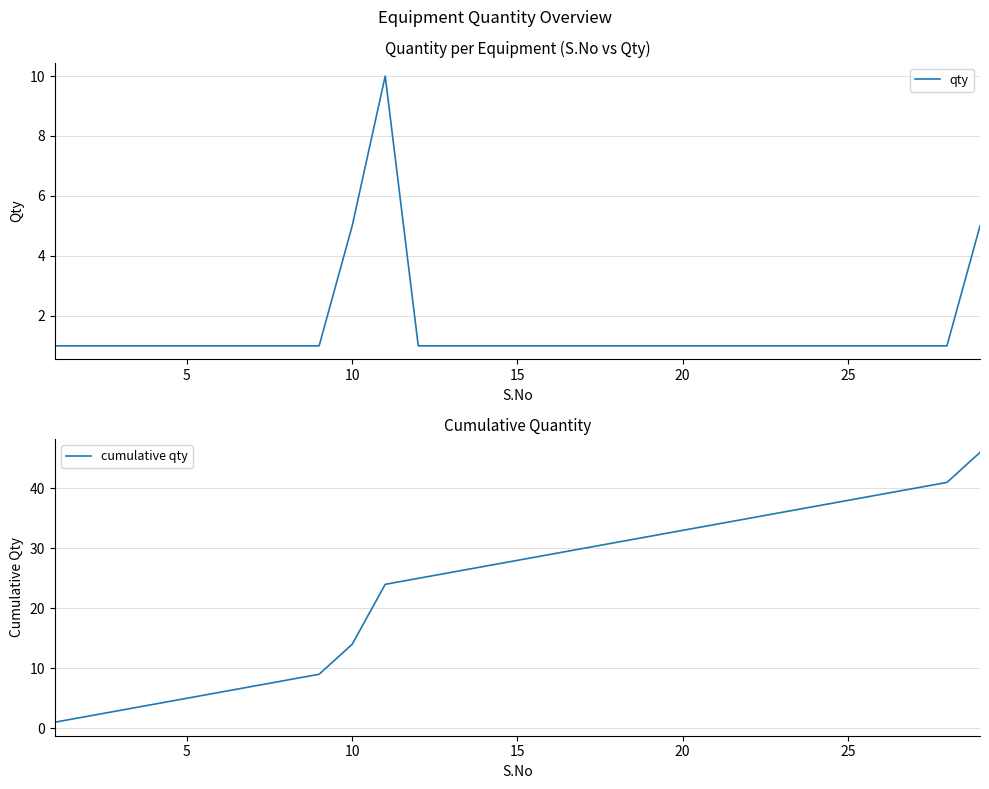

True or false: cumulative qty has a value of 46 at 28.

True